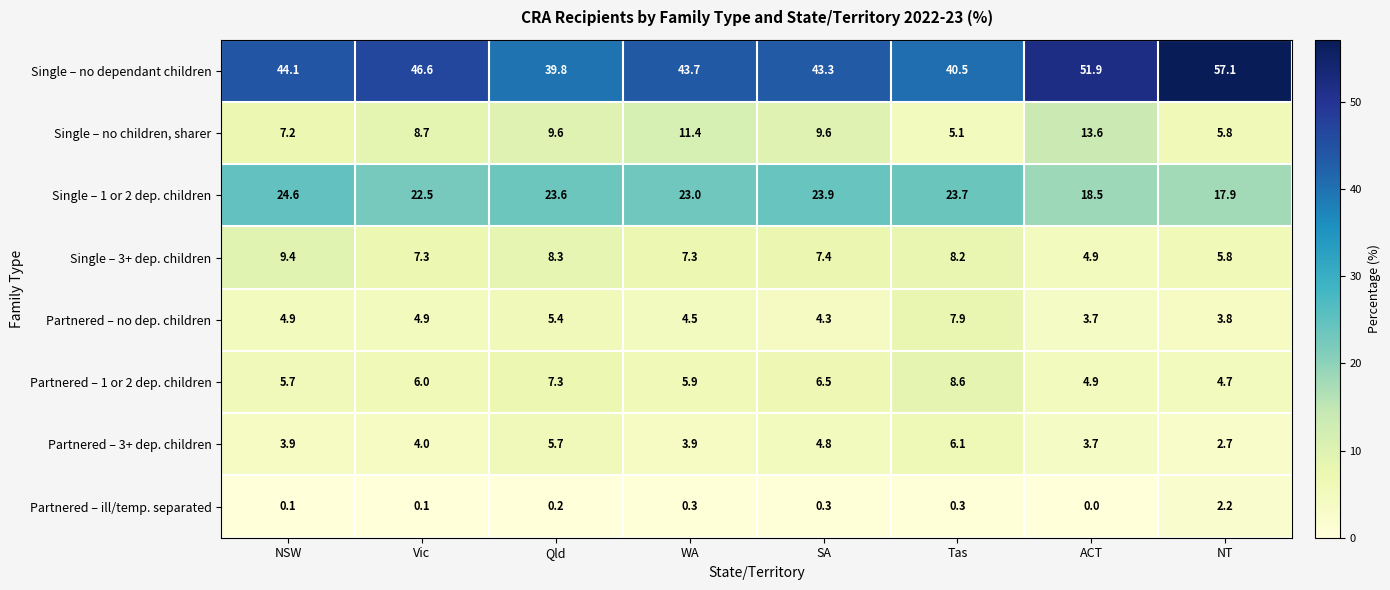

Rank the series by their maximum value, from lowest to highest.

Partnered – ill/temp. separated, Partnered – 3+ dep. children, Partnered – no dep. children, Partnered – 1 or 2 dep. children, Single – 3+ dep. children, Single – no children, sharer, Single – 1 or 2 dep. children, Single – no dependant children